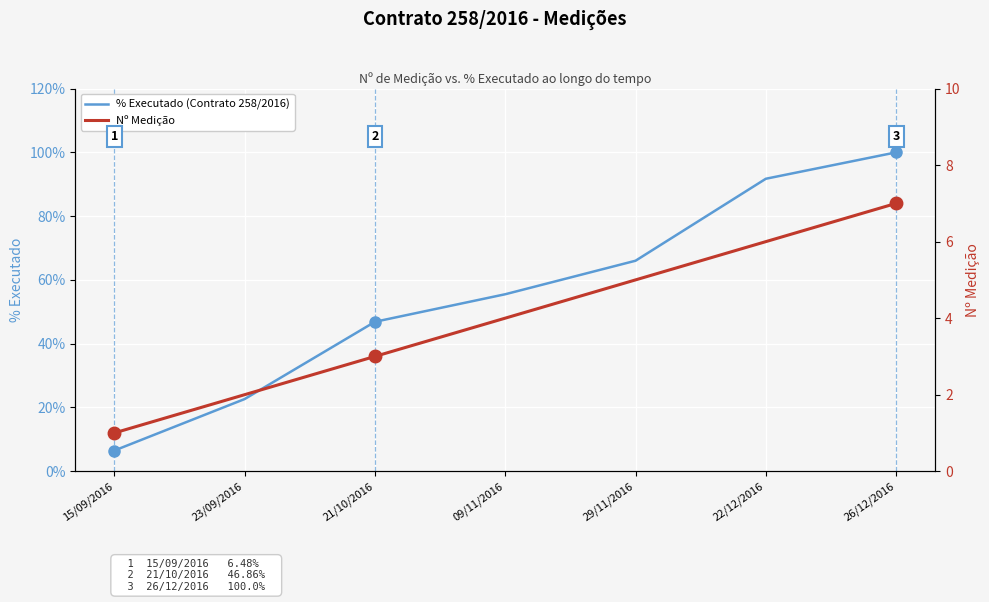

Where does the % series first go above 55?

09/11/2016